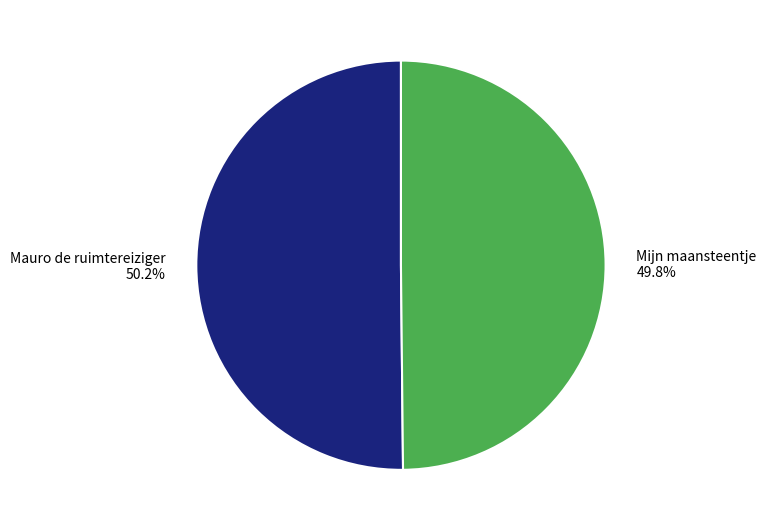

Is it true that Mauro de ruimtereiziger is 50% of the pie?

True